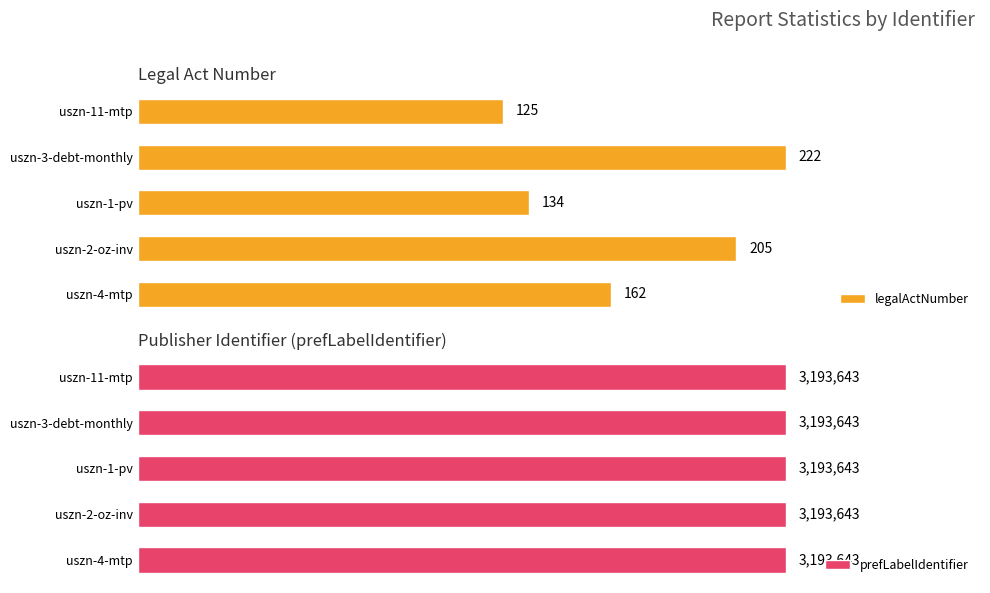

At which label does legalActNumber reach its peak?

uszn-3-debt-monthly